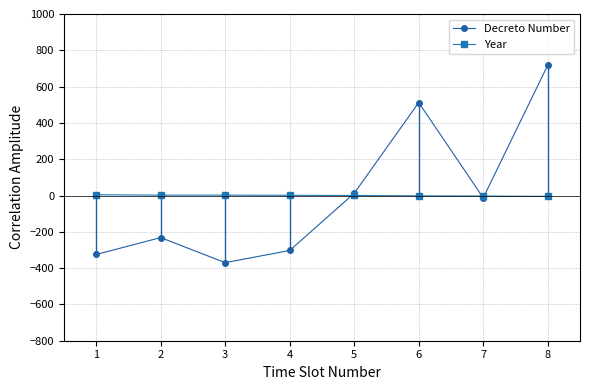

What is the difference between the maximum and minimum values in the Year series?

9.0